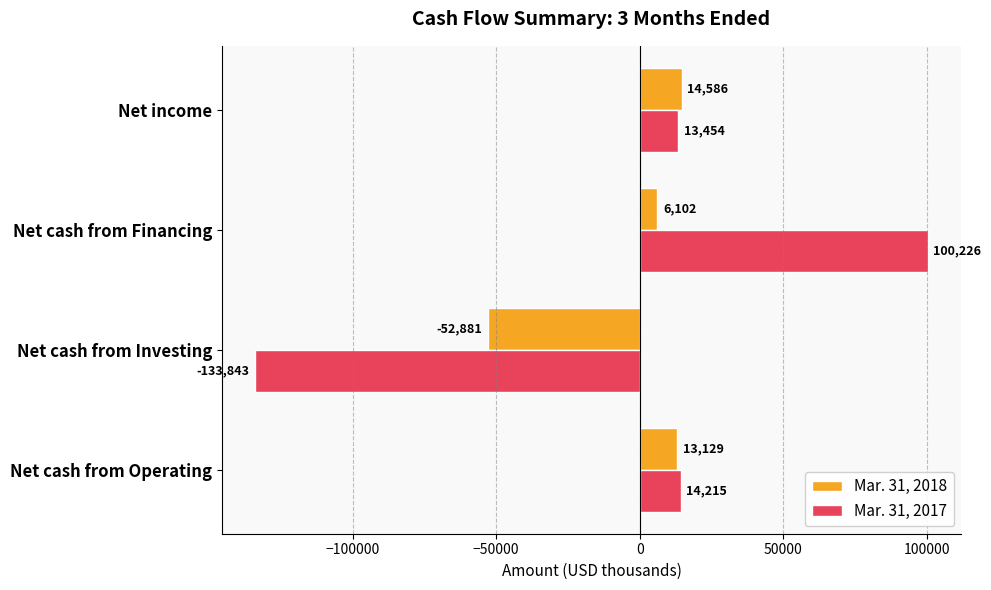

Between Net cash from Investing and Net income, which series saw the biggest shift?

Mar. 31, 2017